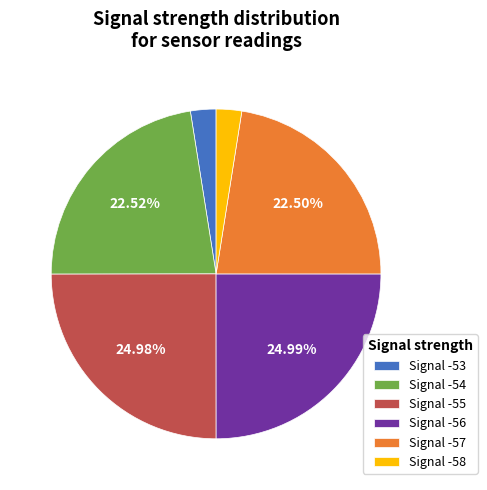

Is Signal -54 the majority of the pie?

No